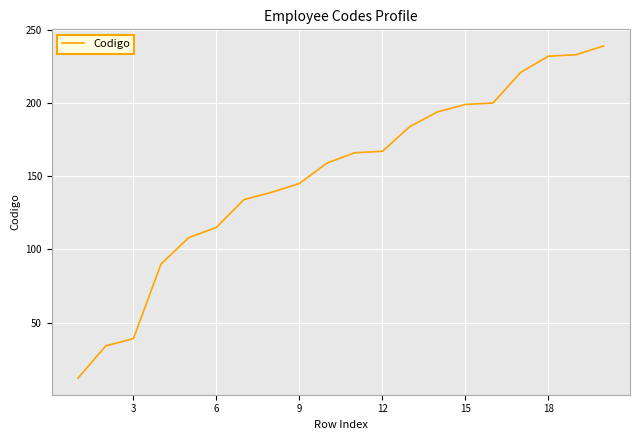

What is the maximum value shown in the chart?

239